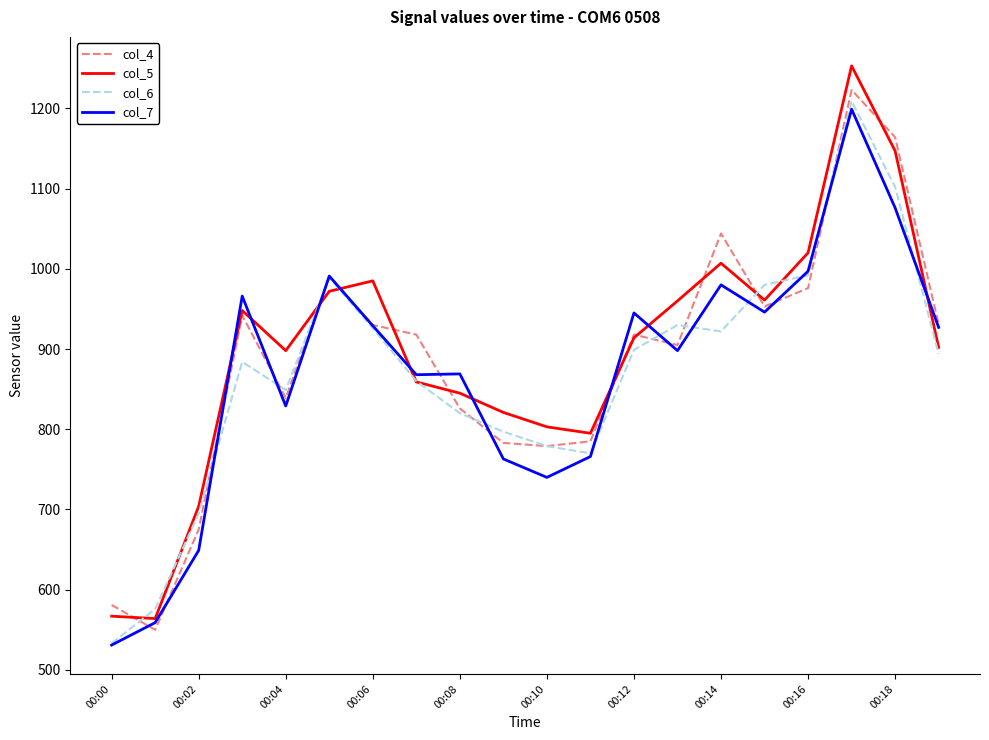

Which series has the widest spread of values?

col_5